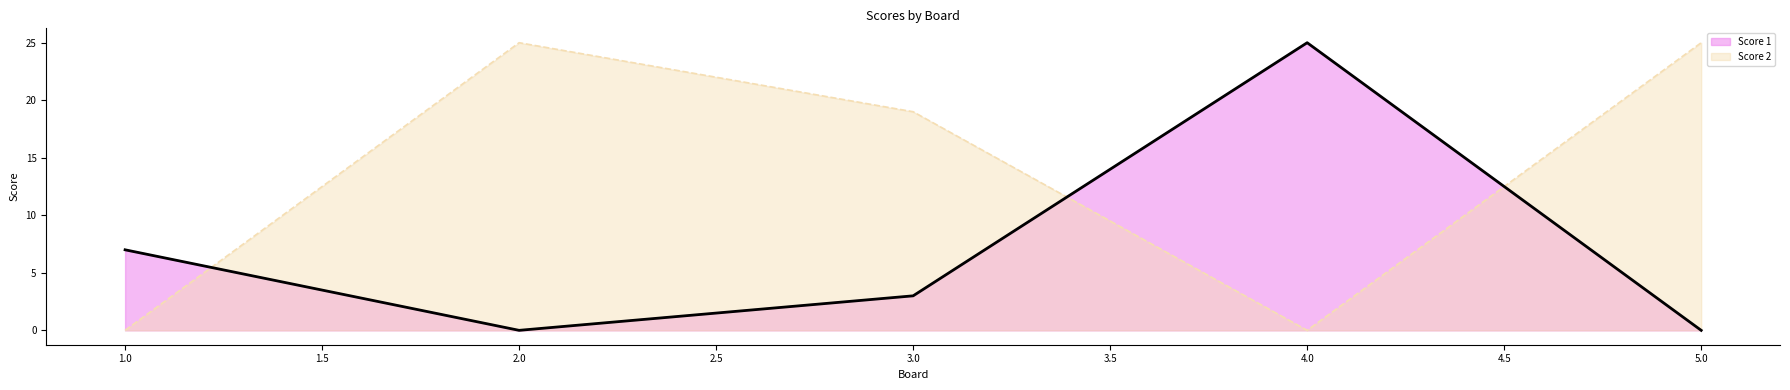

How many lines are shown in the chart?

2